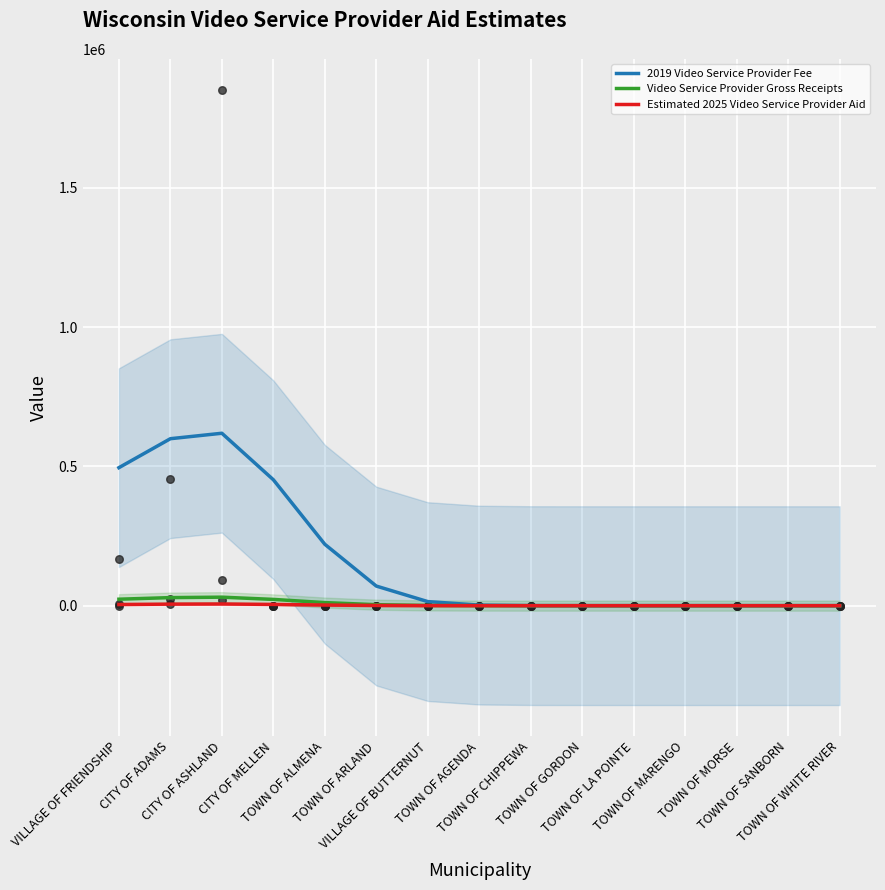

Which series reaches the minimum Y coordinate?

2019 Video Service Provider Fee